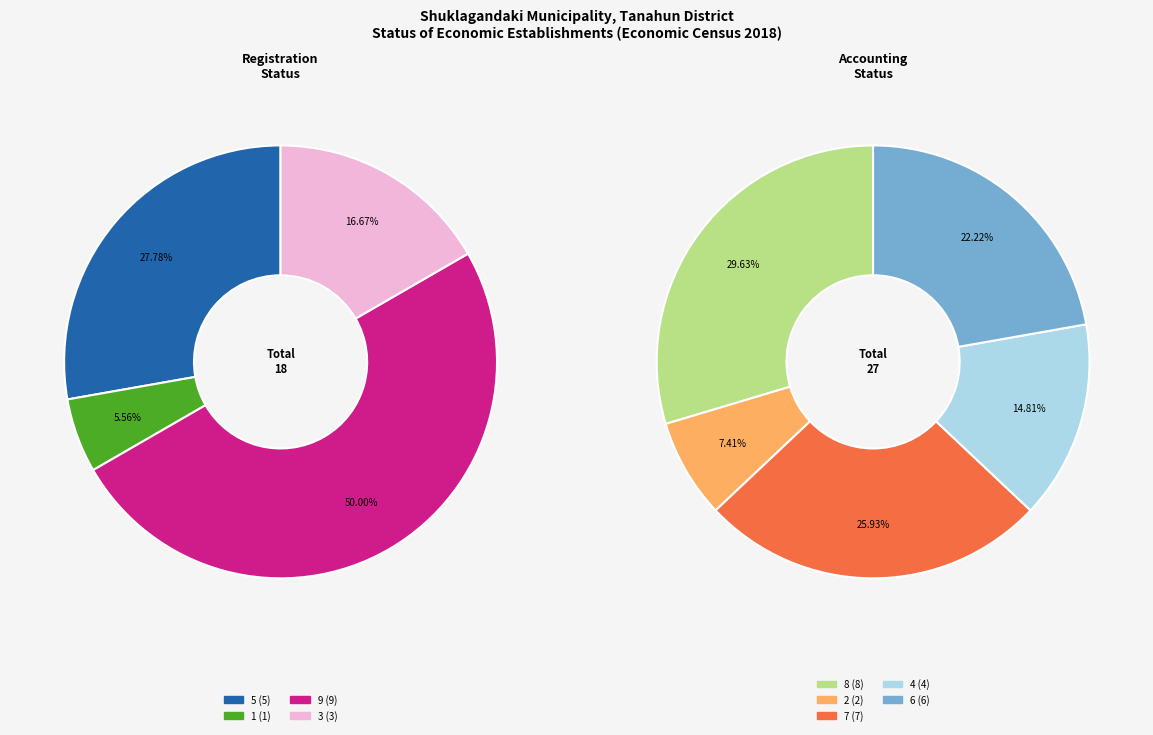

How much of the chart is everything except 6?

86.7%